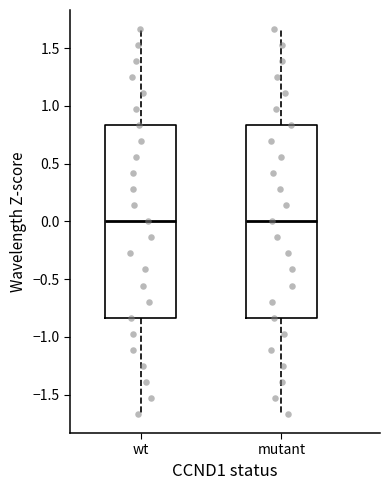

Where does the lower whisker of the box for mutant end on the y-axis? The values are not printed on the chart, so give them approximately, as read against the axis.

-1.65